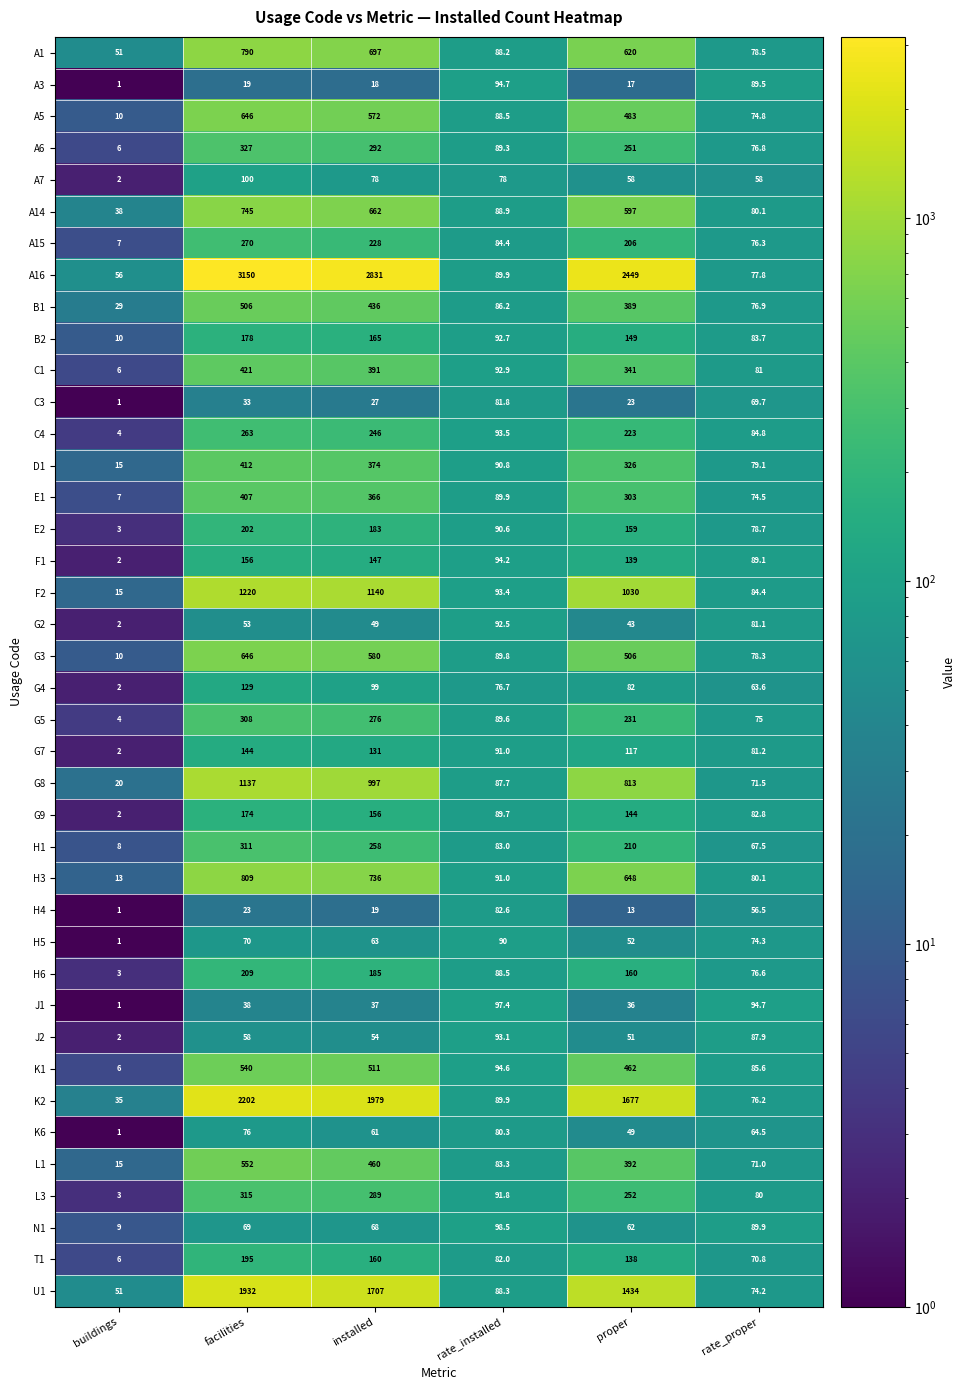

At how many categories does at least one series exceed 142?

3